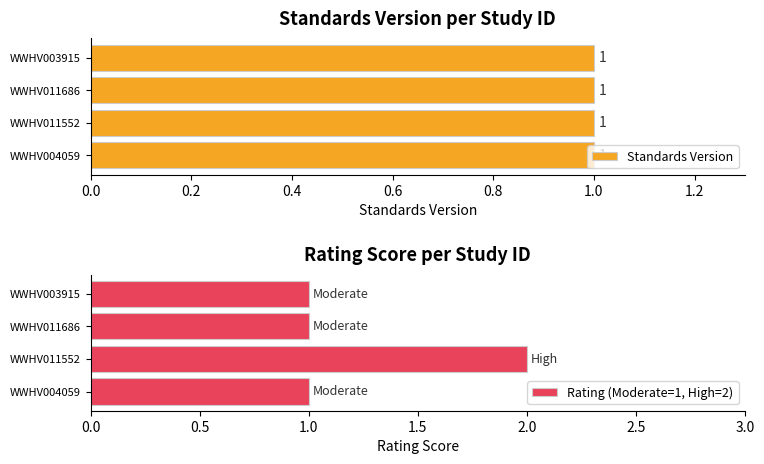

What is the sum of all Rating (Moderate=1, High=2) values?

5